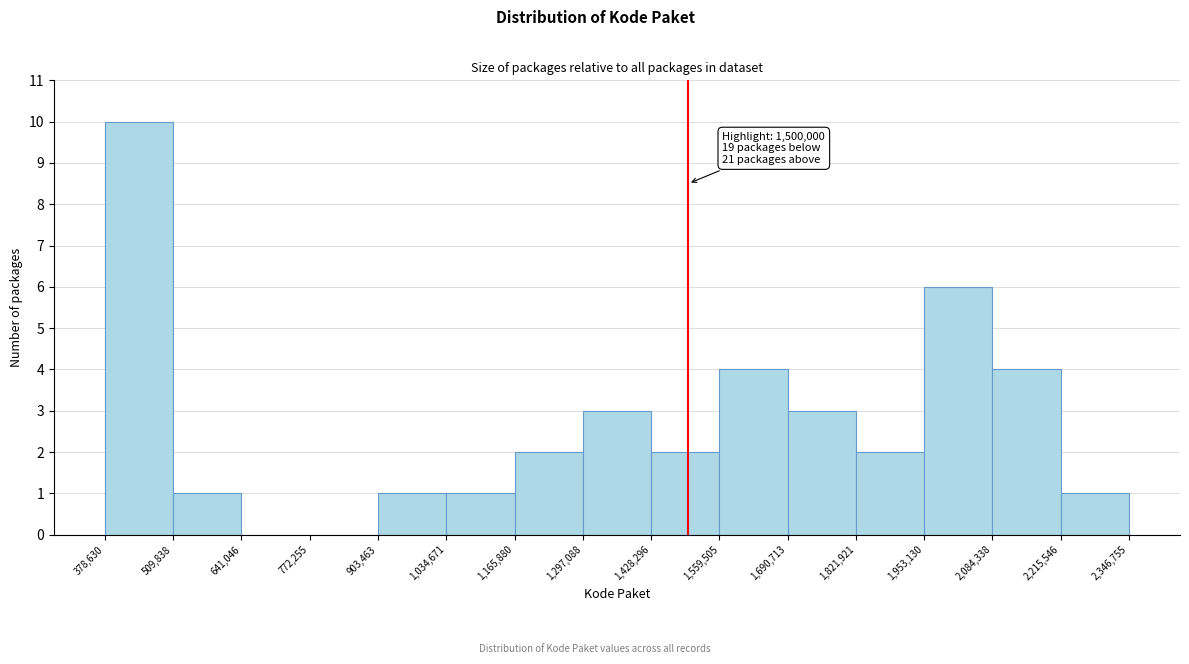

Over which range of the x-axis is the bar tallest?

378,630 to 509,838